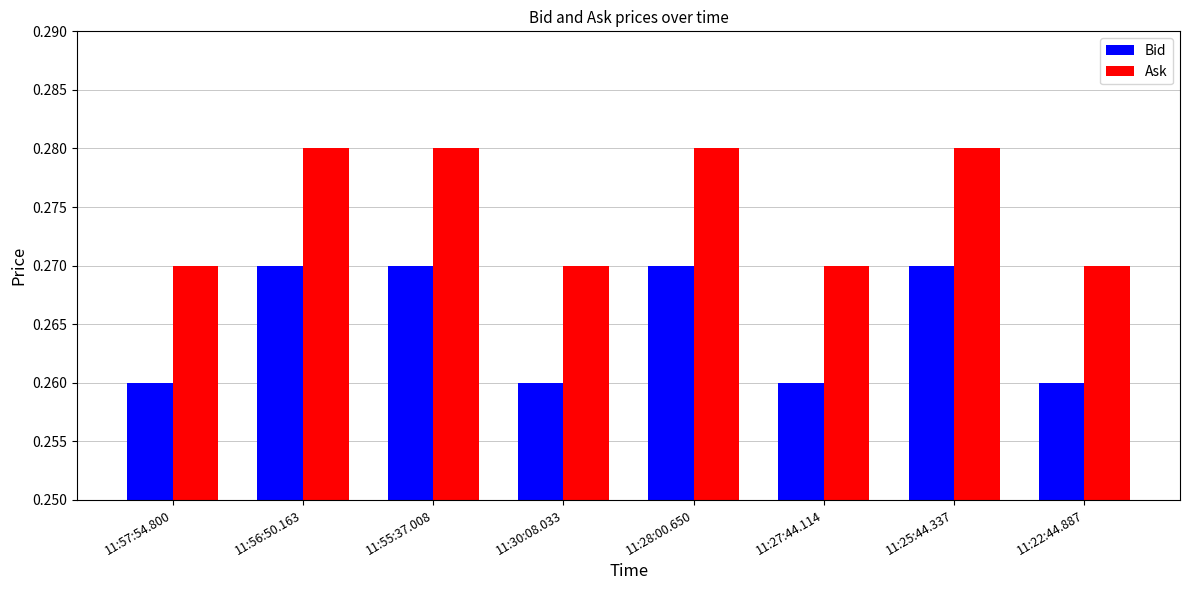

What are all the series names shown in the legend?

Bid, Ask